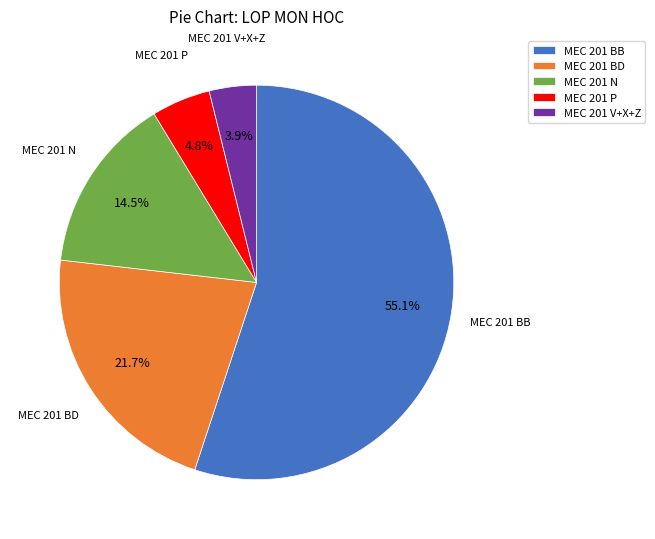

Is MEC 201 BB the majority of the pie?

Yes